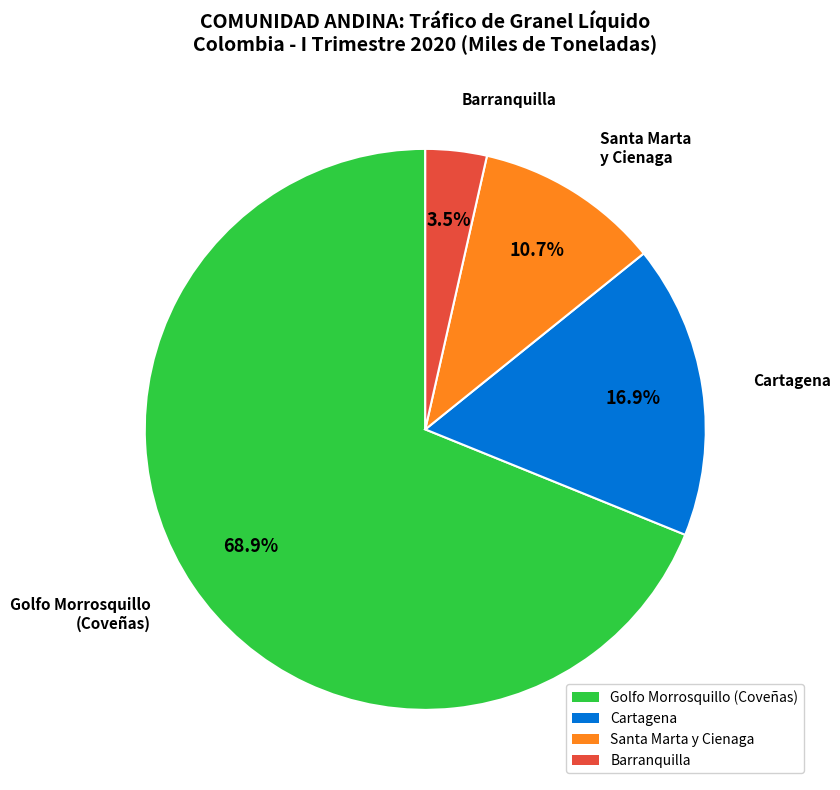

Rank the categories by value from highest to lowest.

Golfo Morrosquillo (Coveñas), Cartagena, Santa Marta y Cienaga, Barranquilla